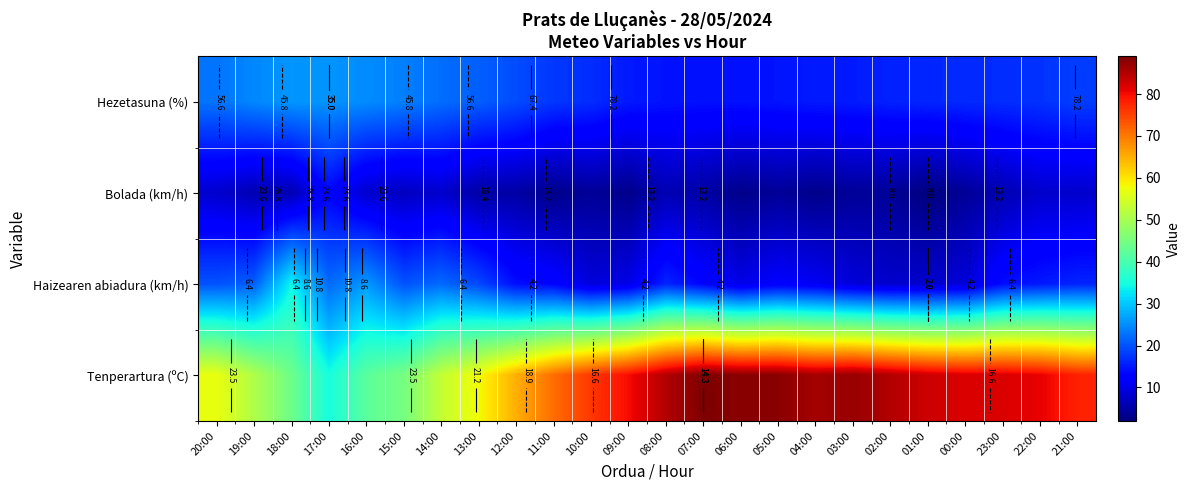

Is the value of Tenperartura (ºC) at 12:00 greater than the value of Bolada (km/h) at 12:00?

Yes